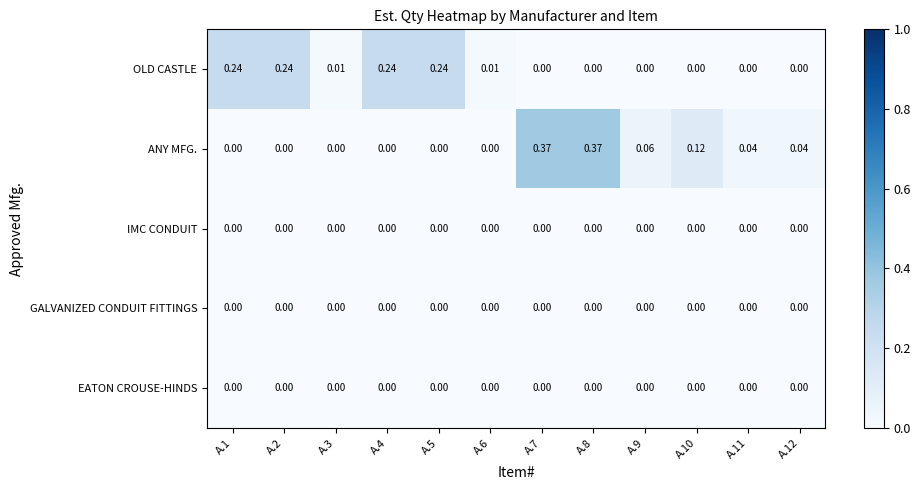

Which series has the largest total across all categories?

ANY MFG.